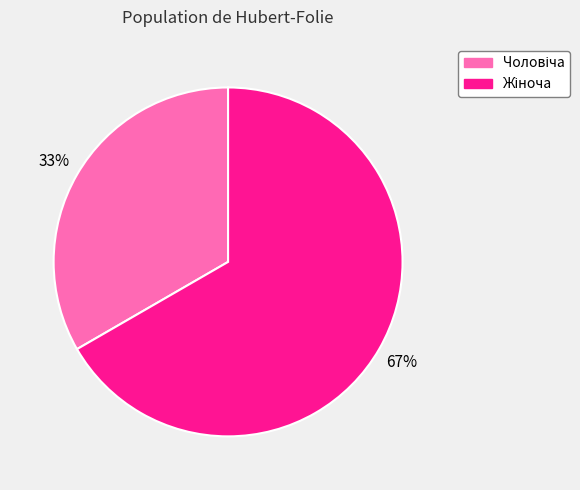

Does any single category account for the majority?

Yes